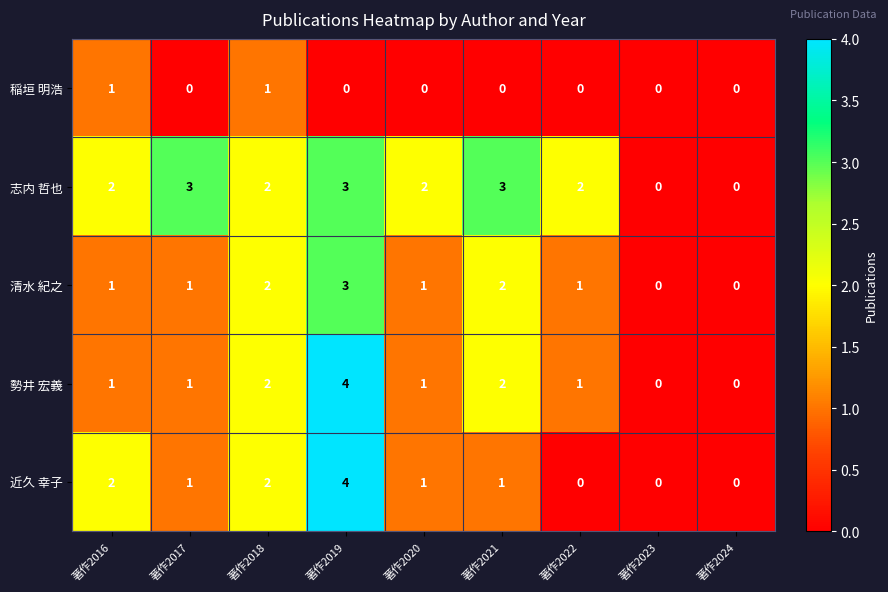

What is the total value across all series at 著作2021?

8